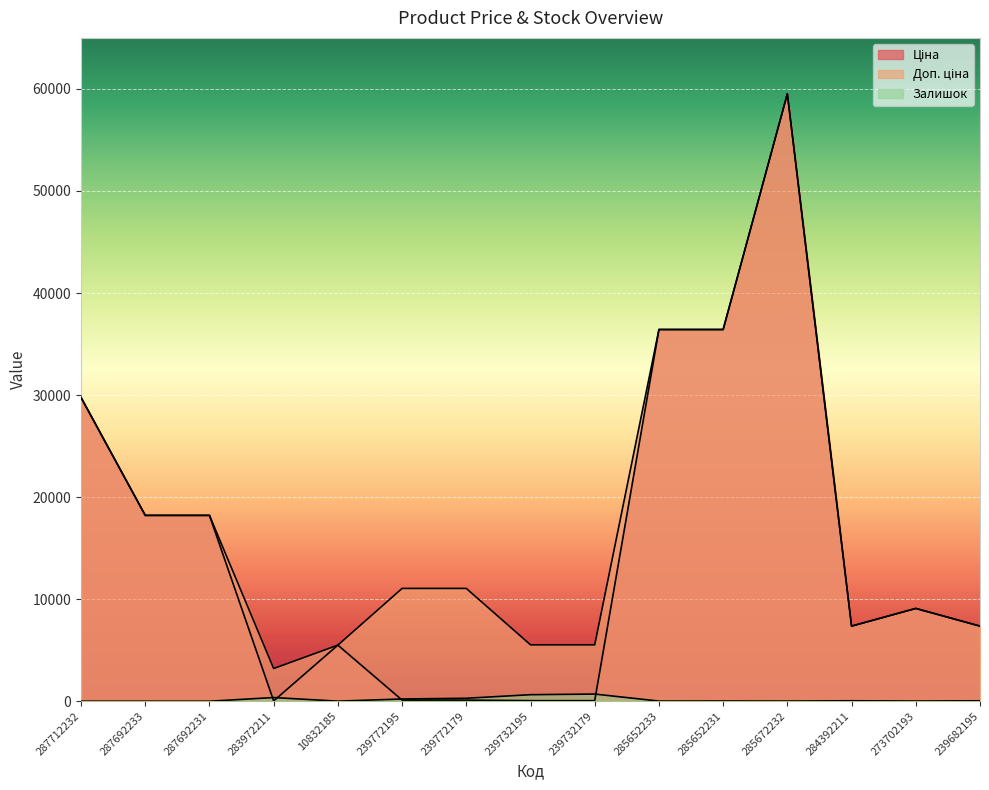

Reading left to right, list all the values displayed in this chart.

Ціна: 29761.5	18212.0	18212.0	32.0	5497.3	110.5	110.5	55.3	55.3	36424.0	36424.0	59523.0	7360.2	9092.0	7360.2
Доп. ціна: 29761.5	18212.0	18212.0	3205.0	5497.3	11055.0	11055.0	5528.0	5528.0	36424.0	36424.0	59523.0	7360.2	9092.0	7360.2
Залишок: 0.0	0.0	0.0	360.0	7.0	218.0	290.0	640.0	702.0	14.0	23.0	16.0	45.0	20.0	42.0